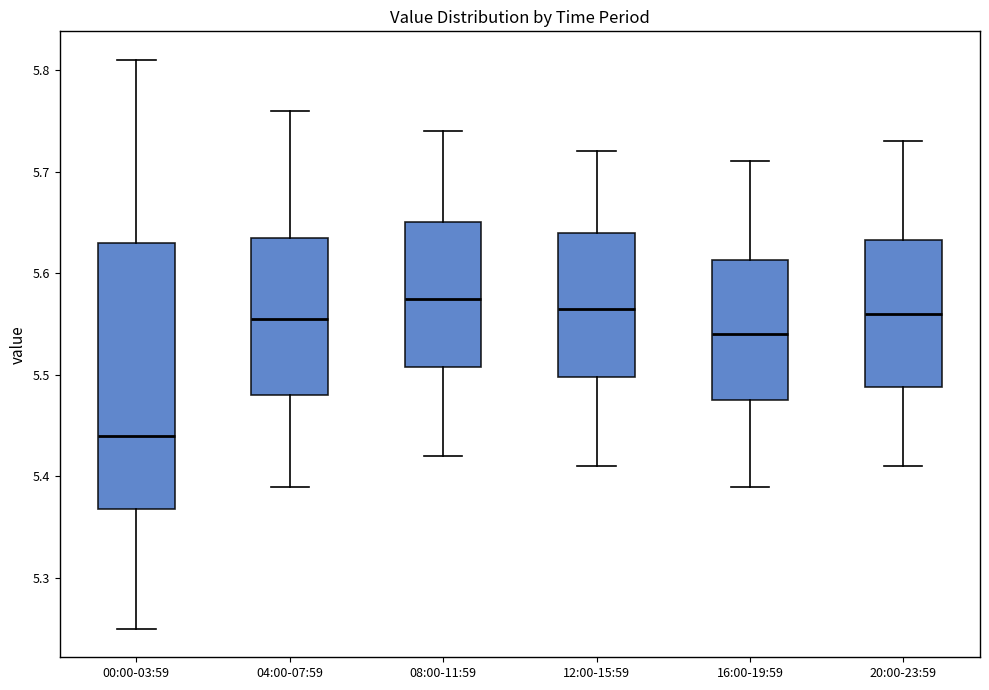

Reading left to right, transcribe this box plot: for each box, give where its median line is, the range the box spans, and where its two whiskers end, as read against the y-axis. The values are not printed on the chart, so give them approximately, as read against the axis.

00:00-03:59: median 5.44, box 5.37 to 5.63, whiskers 5.25 to 5.81
04:00-07:59: median 5.56, box 5.48 to 5.64, whiskers 5.39 to 5.76
08:00-11:59: median 5.58, box 5.51 to 5.65, whiskers 5.42 to 5.74
12:00-15:59: median 5.57, box 5.50 to 5.64, whiskers 5.41 to 5.72
16:00-19:59: median 5.54, box 5.48 to 5.61, whiskers 5.39 to 5.71
20:00-23:59: median 5.56, box 5.49 to 5.63, whiskers 5.41 to 5.73